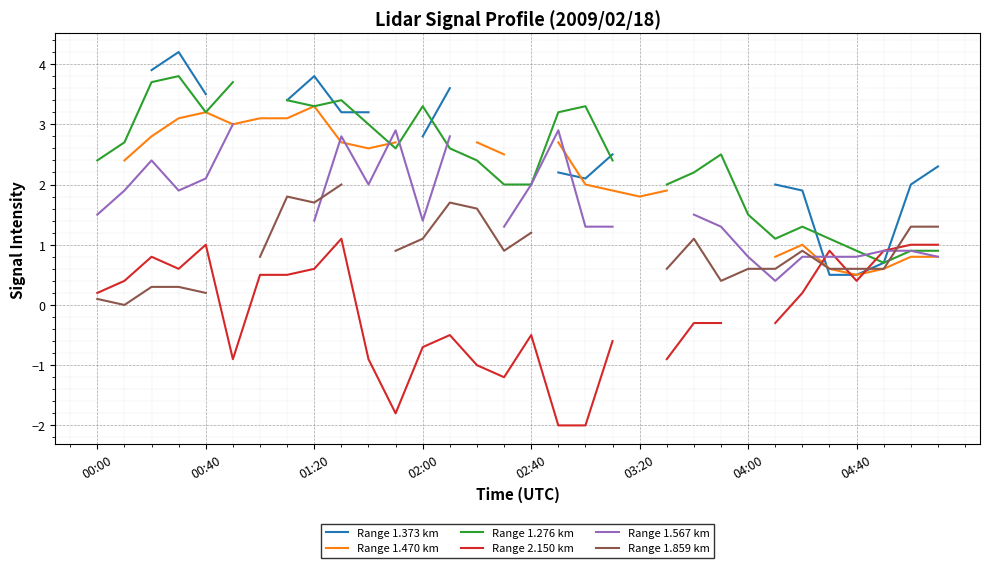

Where do Range 1.470 km and Range 1.276 km first cross each other?

10 and 11